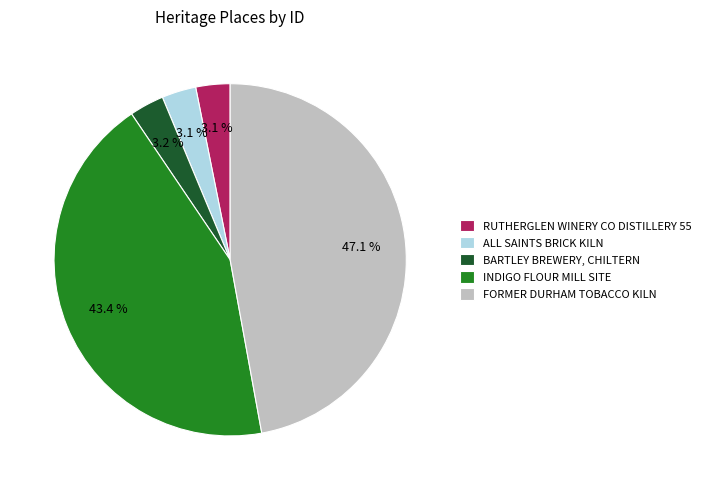

To the nearest percent, what is the difference between the FORMER DURHAM TOBACCO KILN and BARTLEY BREWERY, CHILTERN slice percentages?

44%